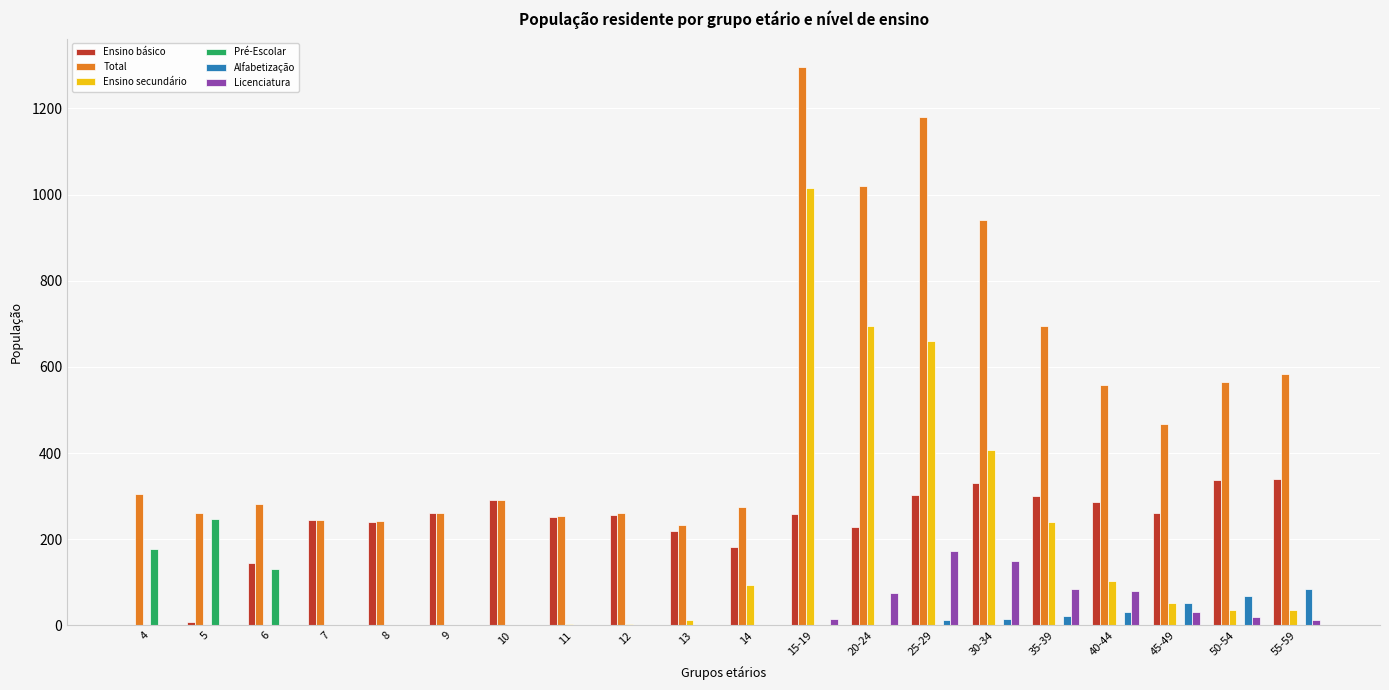

True or false: Pré-Escolar has a value of 130 at 9.

False